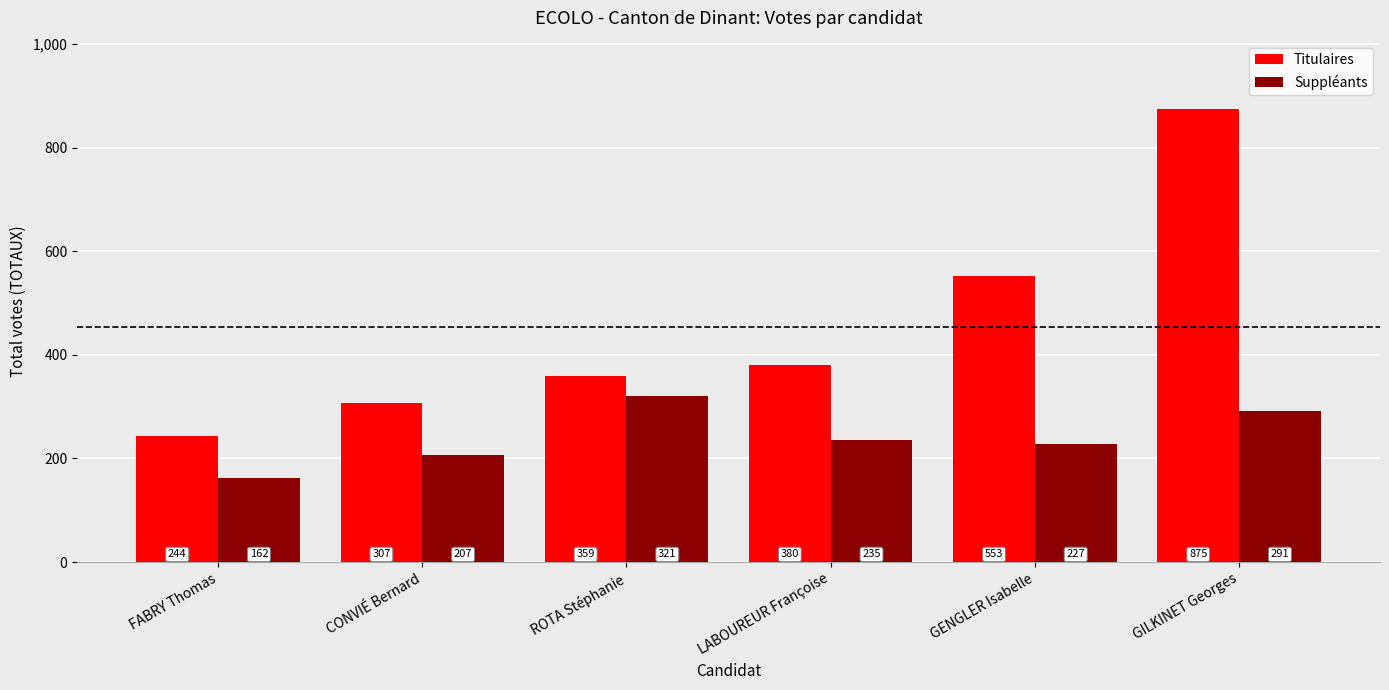

What is the difference between the Suppléants values at FABRY Thomas and CONVIÉ Bernard?

45